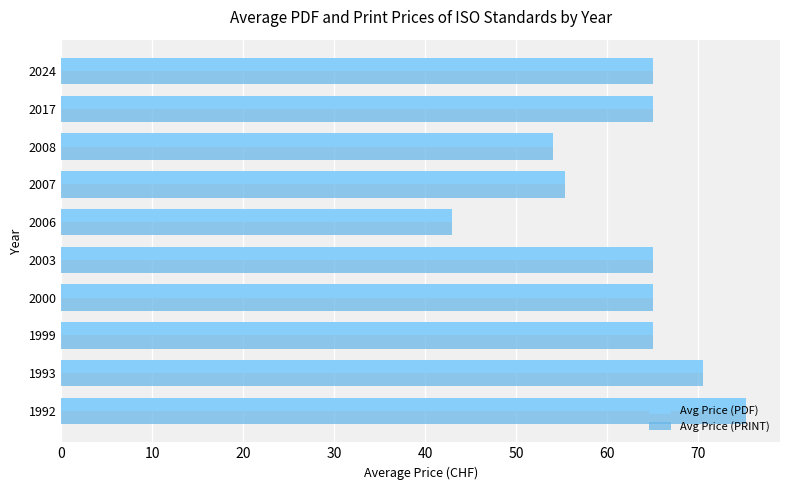

Is it true that Avg Price (PRINT) equals 70.5 at 1993?

True